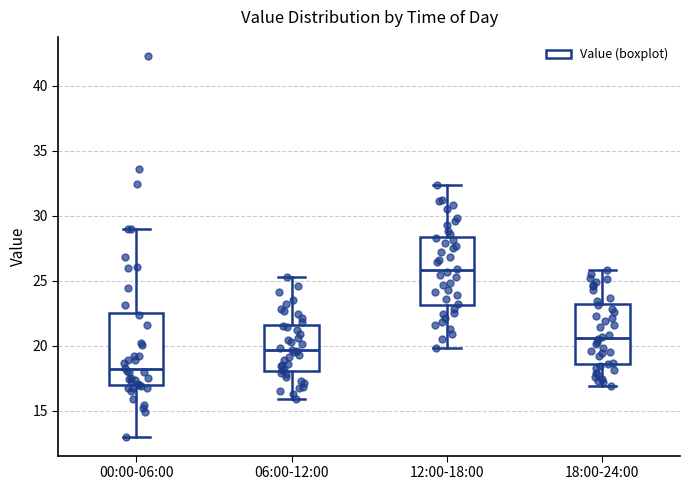

Reading left to right, read every box against the y-axis: the position of its median line, the range the box covers, and the ends of its whiskers. The values are not printed on the chart, so give them approximately, as read against the axis.

00:00-06:00: median 18.0, box 17.0 to 22.5, whiskers 13.0 to 29.0
06:00-12:00: median 19.5, box 18.0 to 21.5, whiskers 16.0 to 25.5
12:00-18:00: median 26.0, box 23.0 to 28.5, whiskers 20.0 to 32.5
18:00-24:00: median 20.5, box 18.5 to 23.0, whiskers 17.0 to 26.0